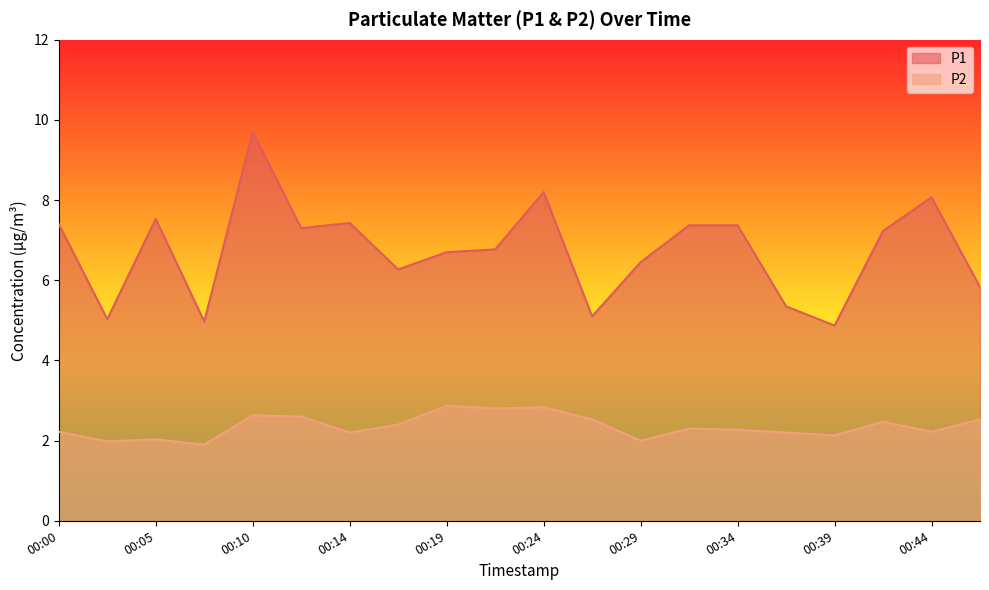

Reading left to right, what are all the values shown in this chart?

P1: 00:00=7.4	00:02=5.0	00:05=7.5	00:07=5.0	00:10=9.7	00:12=7.3	00:14=7.4	00:17=6.3	00:19=6.7	00:22=6.8	00:24=8.2	00:27=5.1	00:29=6.5	00:31=7.4	00:34=7.4	00:36=5.3	00:39=4.9	00:41=7.2	00:44=8.1	00:46=5.8
P2: 00:00=2.2	00:02=2.0	00:05=2.0	00:07=1.9	00:10=2.6	00:12=2.6	00:14=2.2	00:17=2.4	00:19=2.9	00:22=2.8	00:24=2.8	00:27=2.5	00:29=2.0	00:31=2.3	00:34=2.3	00:36=2.2	00:39=2.1	00:41=2.5	00:44=2.2	00:46=2.5